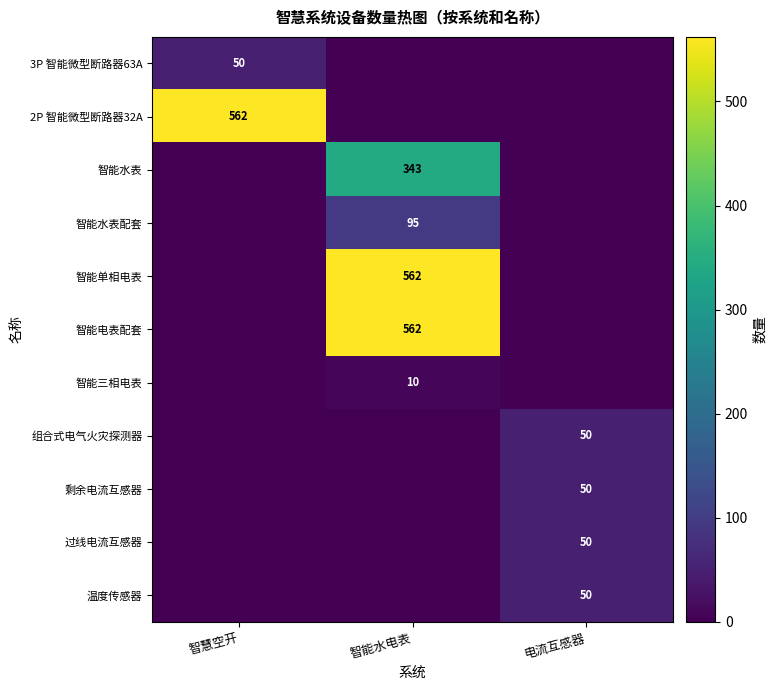

The 剩余电流互感器 series shows 50 at 电流互感器. True or false?

True